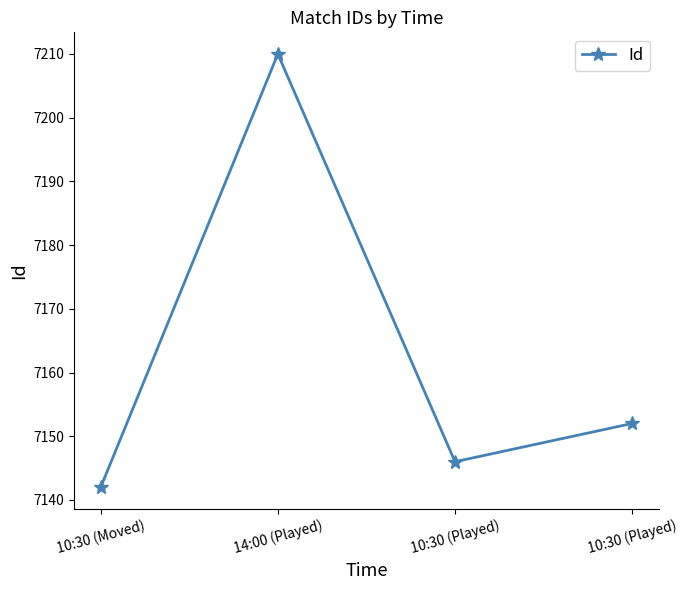

How many lines are shown in the chart?

1